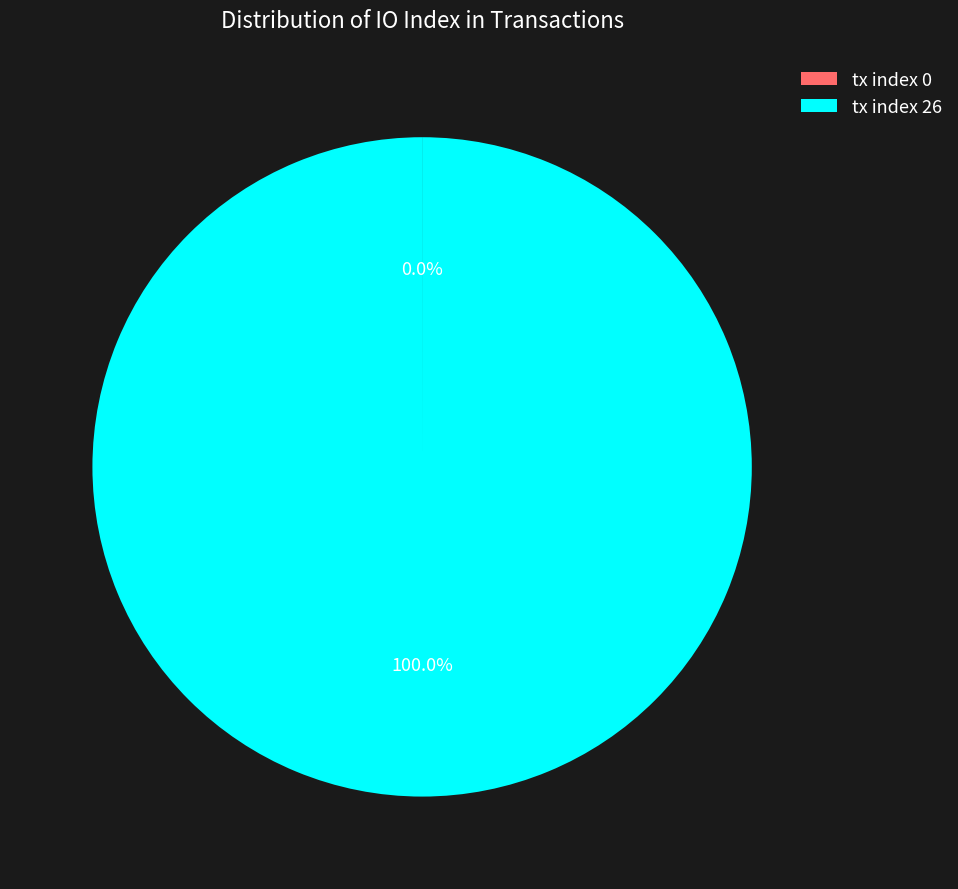

Is there a majority slice in this chart?

Yes